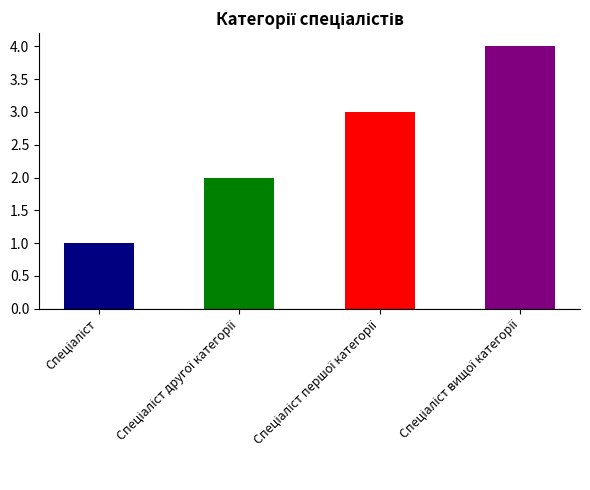

The chart shows a value of 3 at Спеціаліст першої категорії. True or false?

True